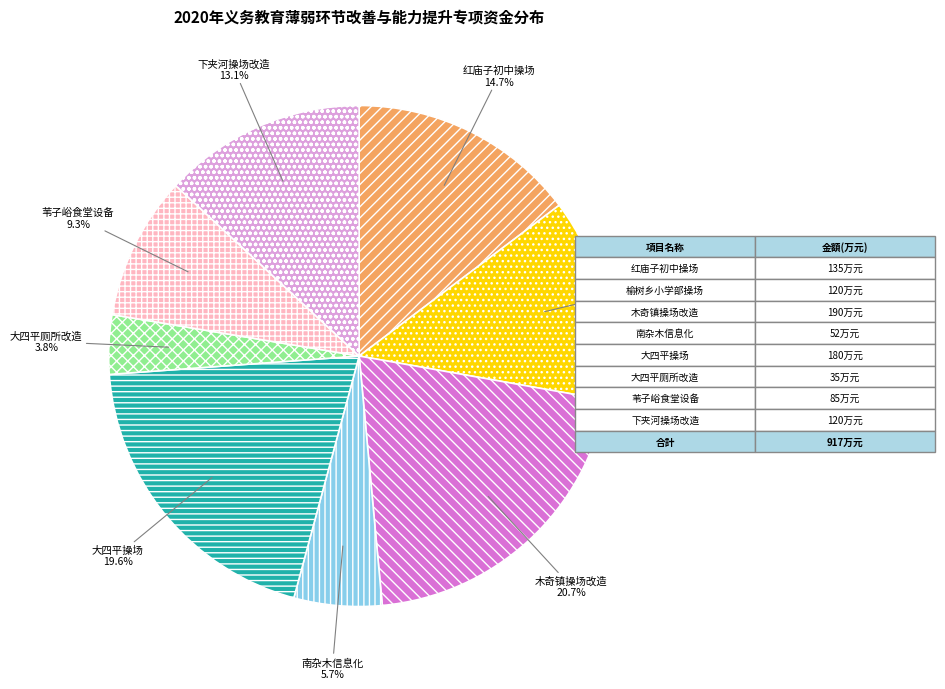

Which has a higher value, 木奇镇操场改造 or 大四平操场?

木奇镇操场改造